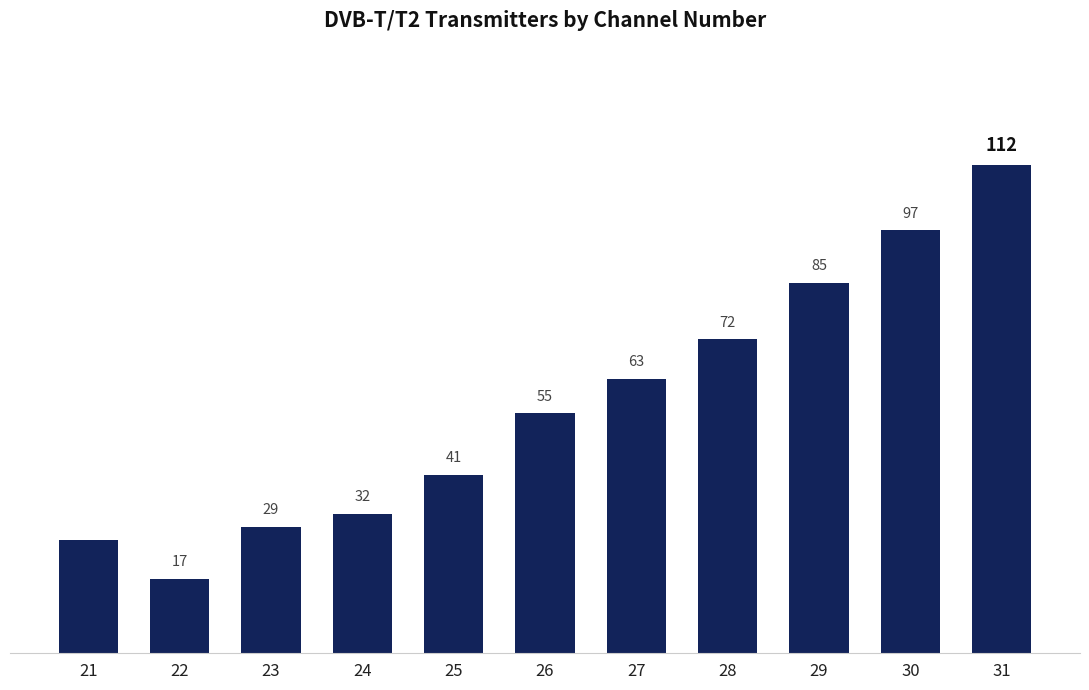

Reading right to left, extract all data points from this chart.

31=112	30=97	29=85	28=72	27=63	26=55	25=41	24=32	23=29	22=17	21=26